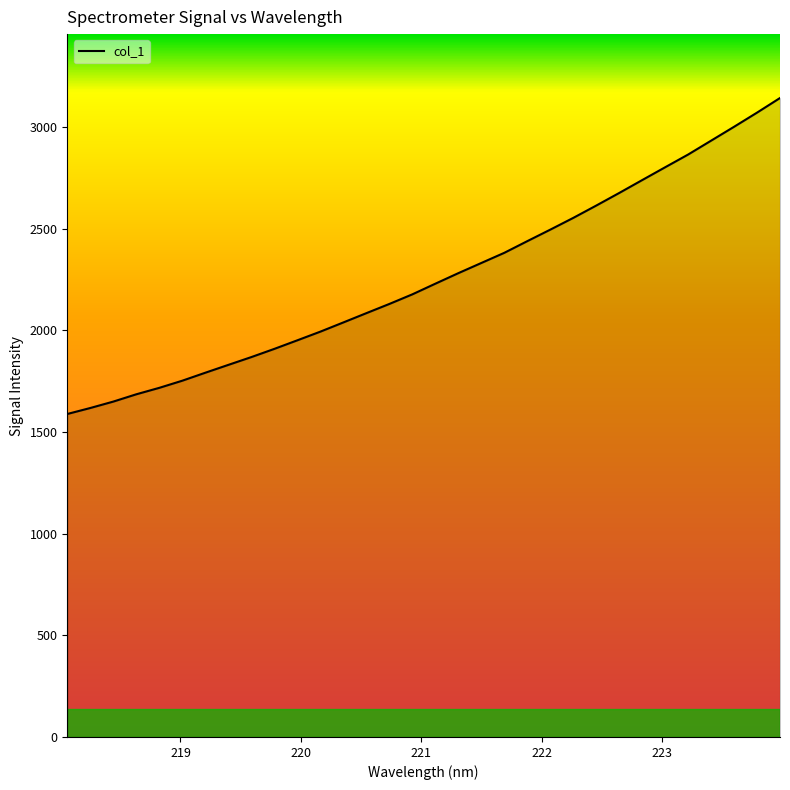

What is the minimum value shown in the chart?

1588.2